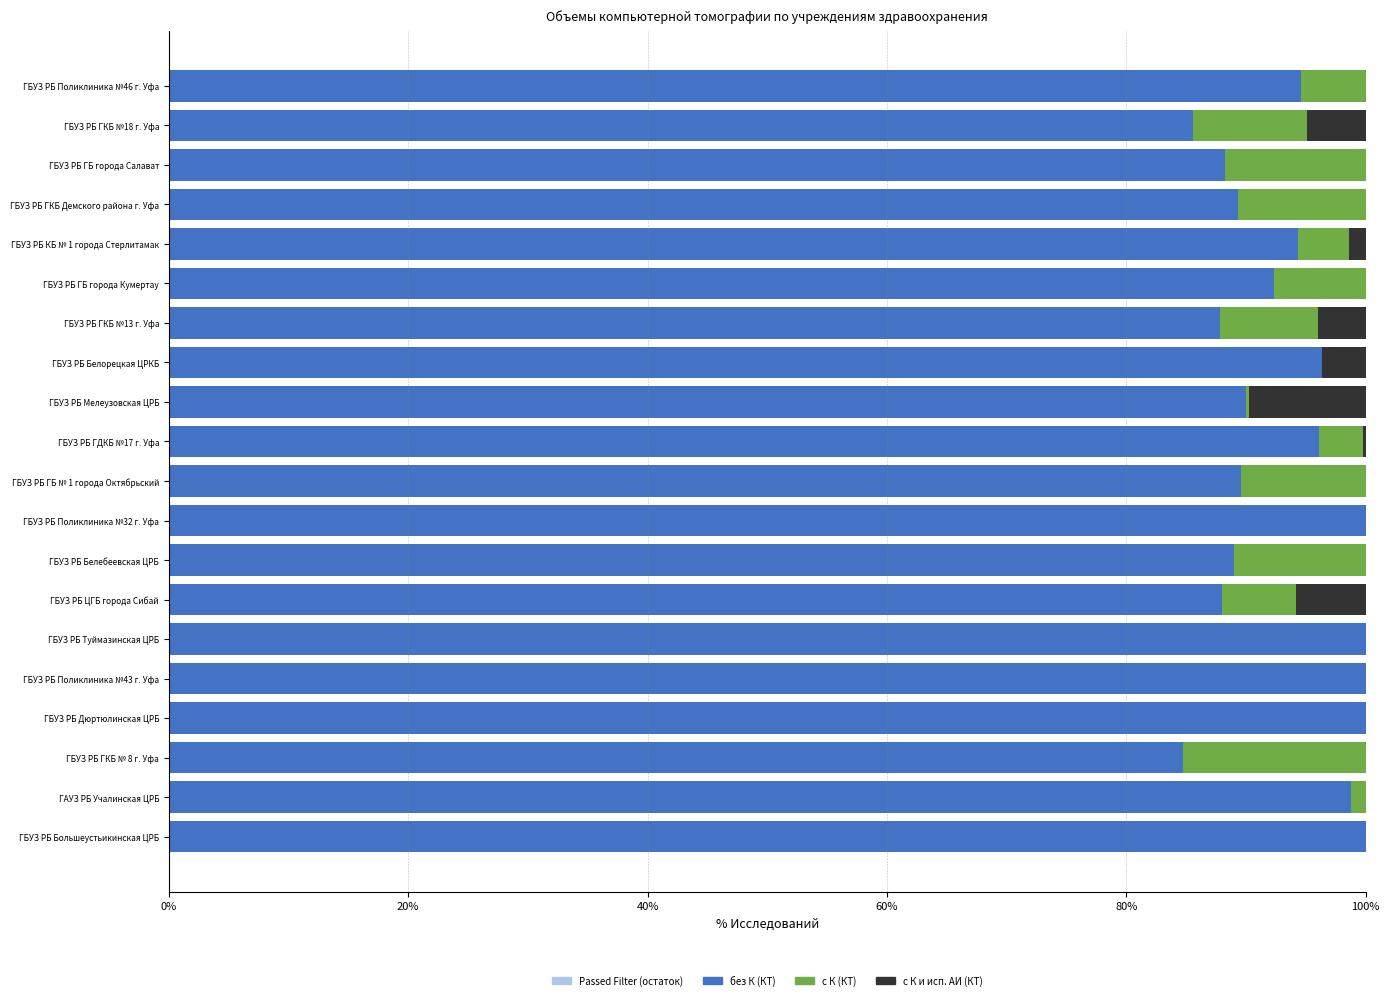

The value of без К (КТ) at ГБУЗ РБ ГБ города Салават is 146.3. True or false?

False